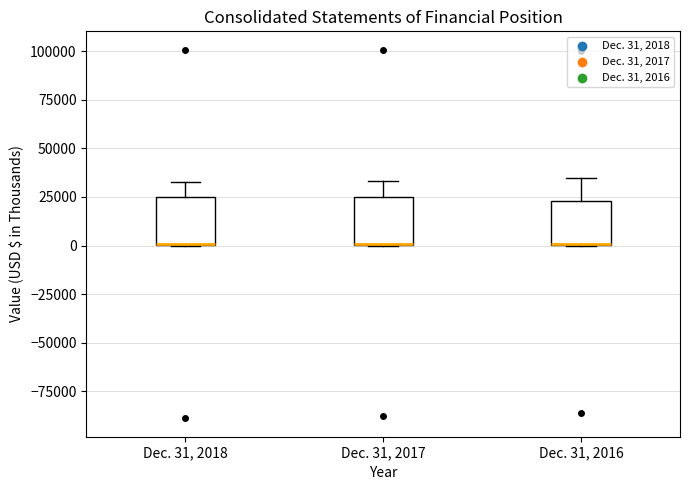

Where does the upper whisker of the box for Dec. 31, 2018 end on the y-axis? The values are not printed on the chart, so give them approximately, as read against the axis.

35000